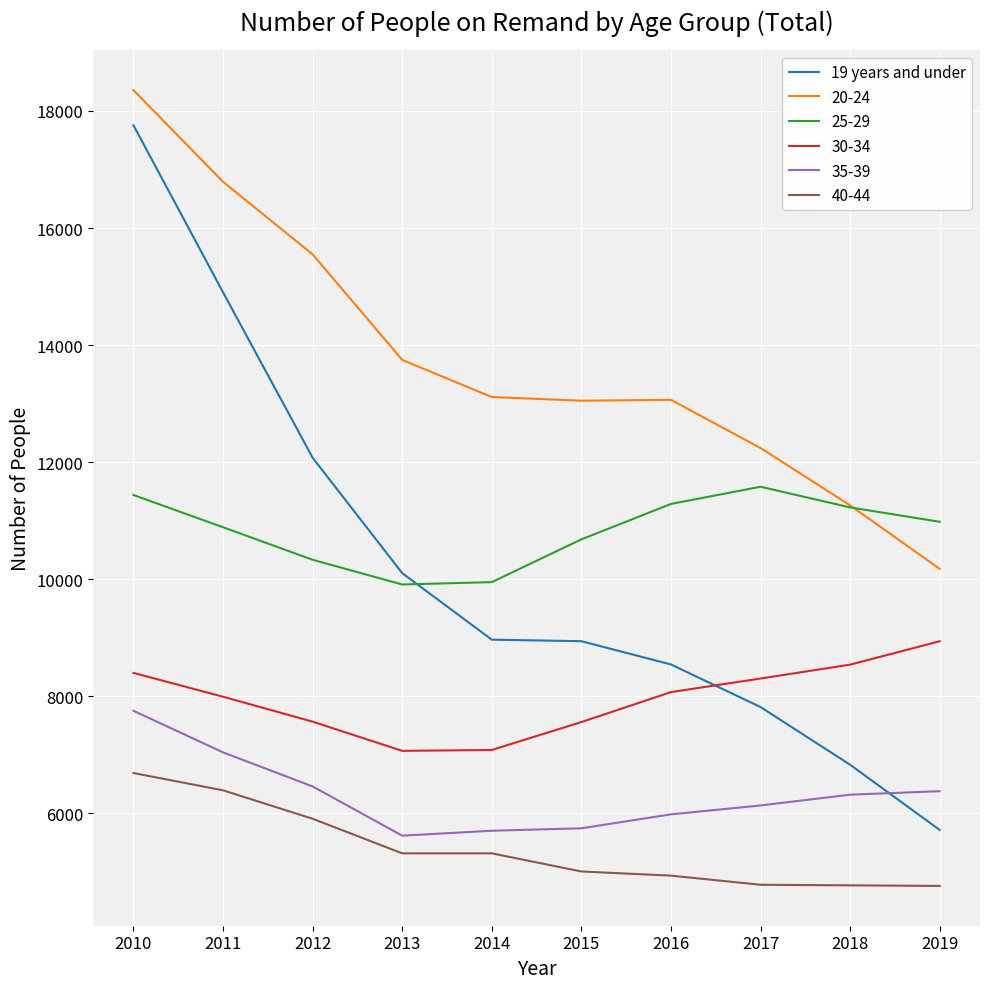

What is the highest value of the 20-24 series?

18355